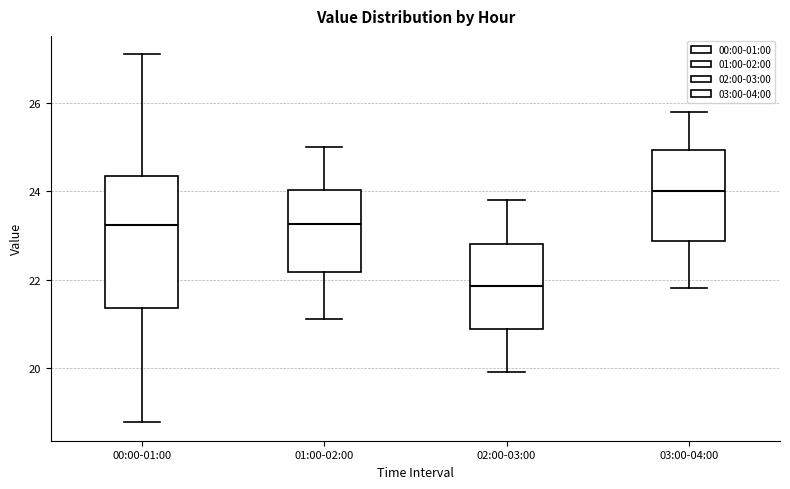

Reading left to right, transcribe this box plot: for each box, give where its median line is, the range the box spans, and where its two whiskers end, as read against the y-axis. The values are not printed on the chart, so give them approximately, as read against the axis.

00:00-01:00: median 23.2, box 21.4 to 24.4, whiskers 18.8 to 27.2
01:00-02:00: median 23.2, box 22.2 to 24.0, whiskers 21.2 to 25.0
02:00-03:00: median 21.8, box 20.8 to 22.8, whiskers 20.0 to 23.8
03:00-04:00: median 24.0, box 22.8 to 25.0, whiskers 21.8 to 25.8